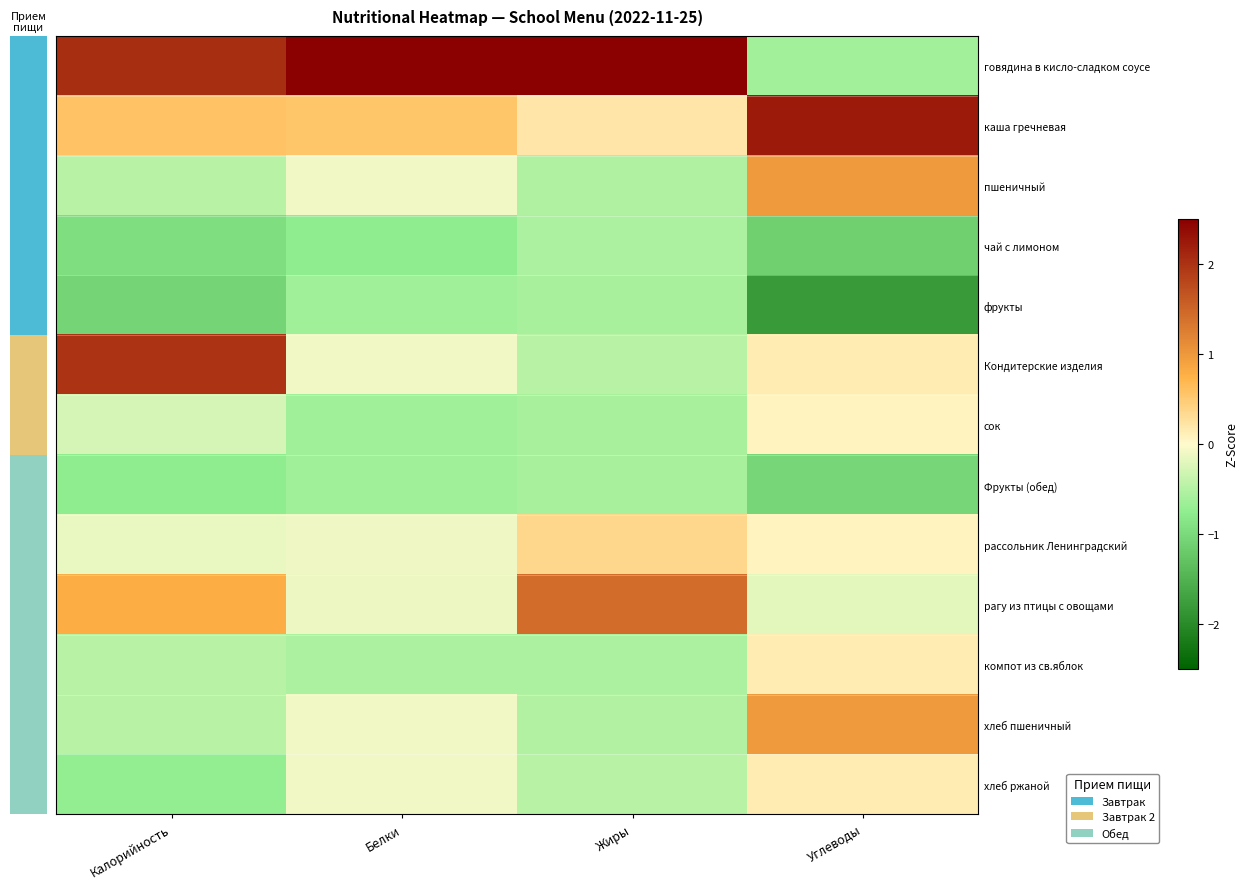

How many values in рагу из птицы с овощами are above zero?

2